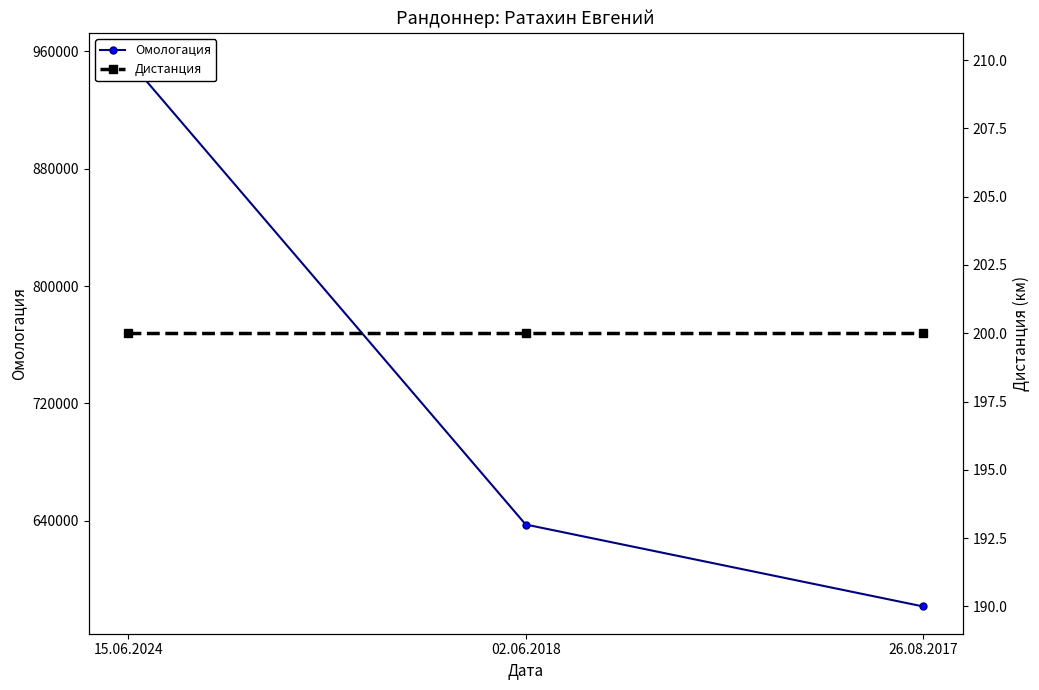

How many data points in Омологация are less than 637468?

1